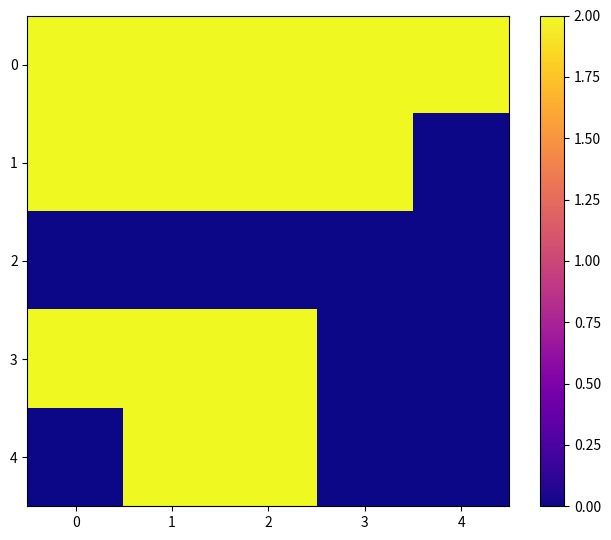

How many series are shown in this chart?

5